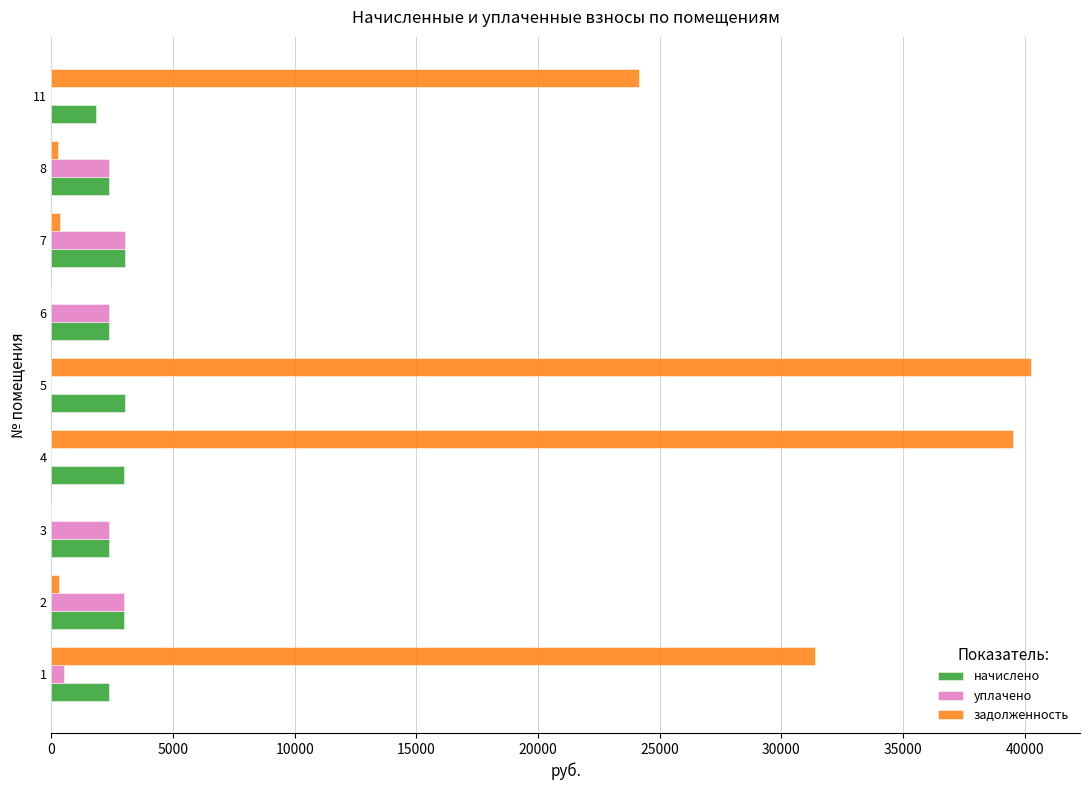

Which label corresponds to the largest value in the chart?

5